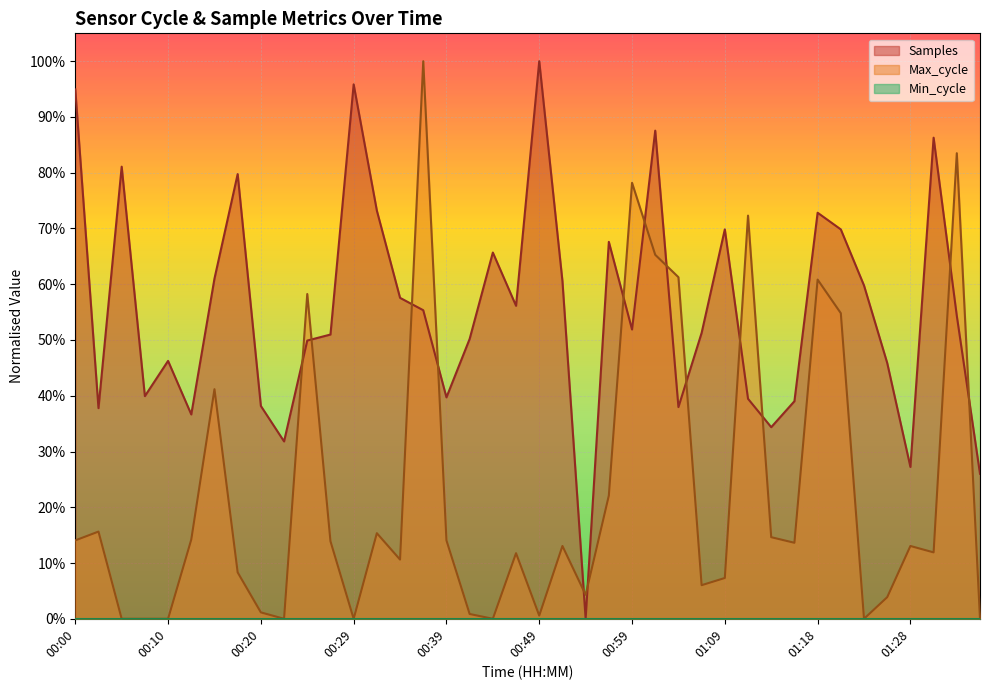

Which series has the widest spread of values?

Samples